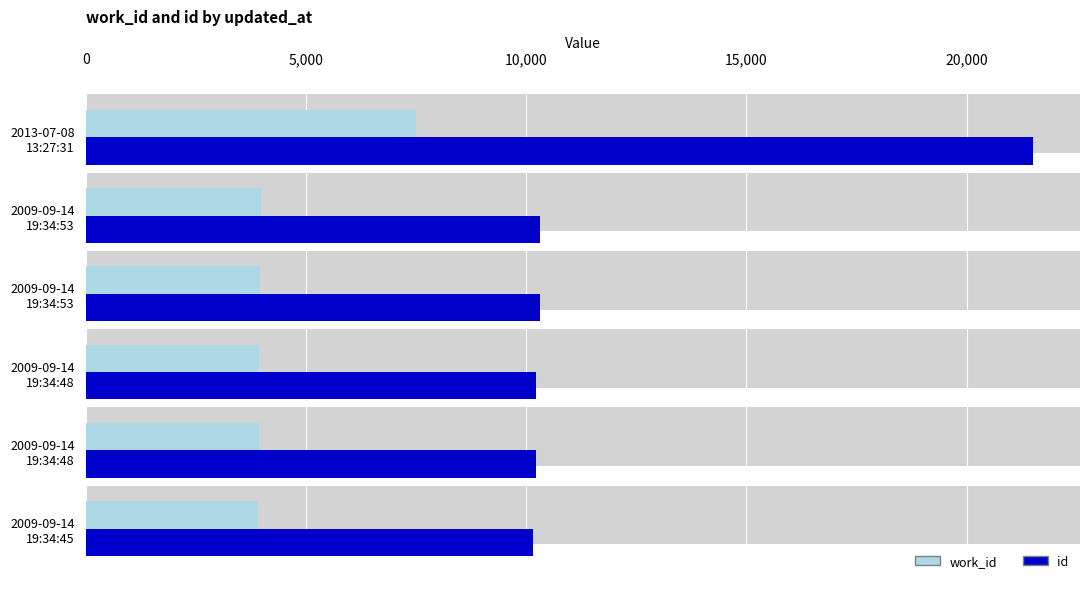

True or false: id has a value of 21497 at 2013-07-08 13:27:31.

True